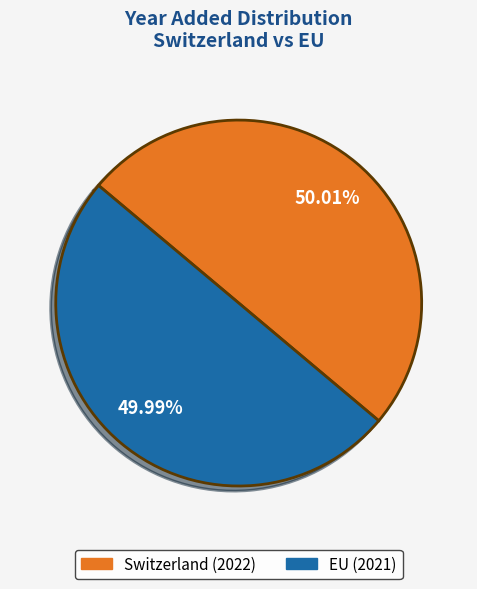

What is the ratio of the value at Switzerland to the value at EU?

1.0